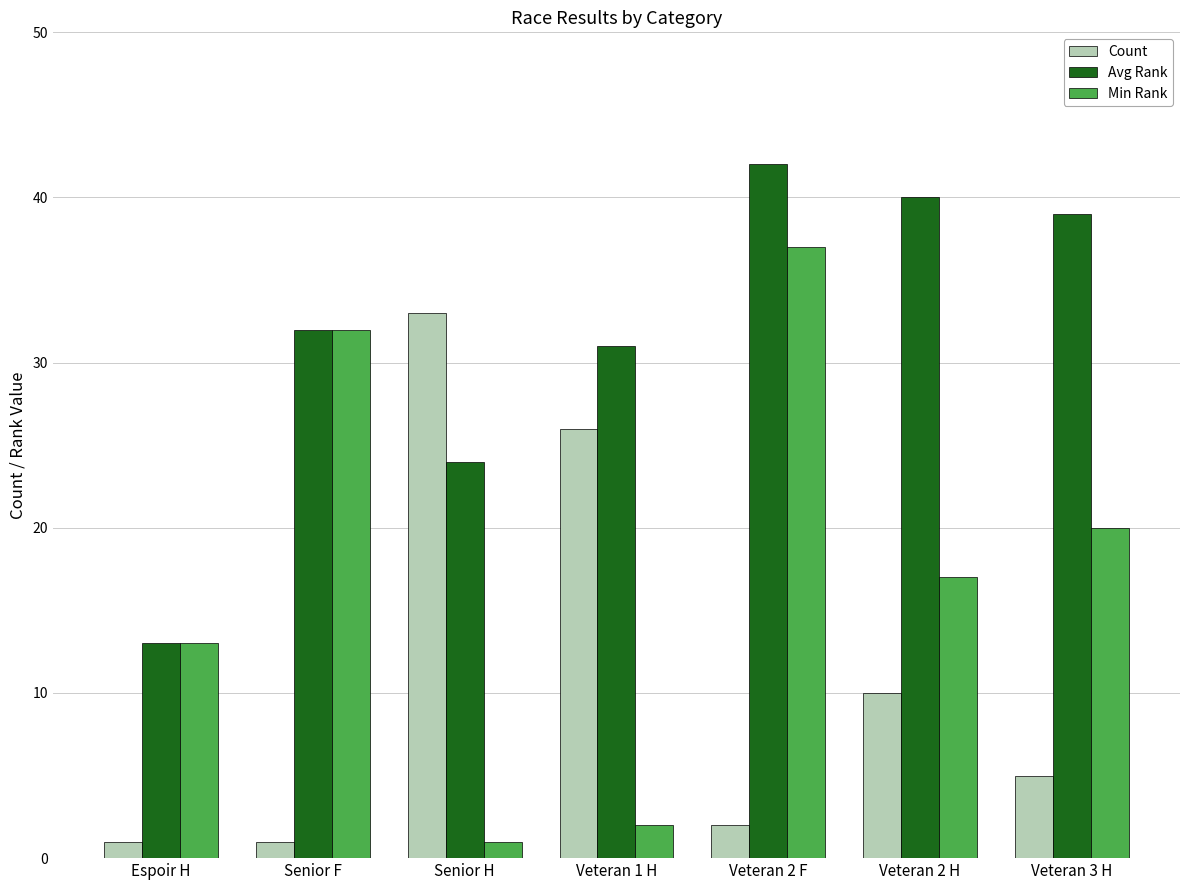

How many data points in Avg Rank are less than 32?

3